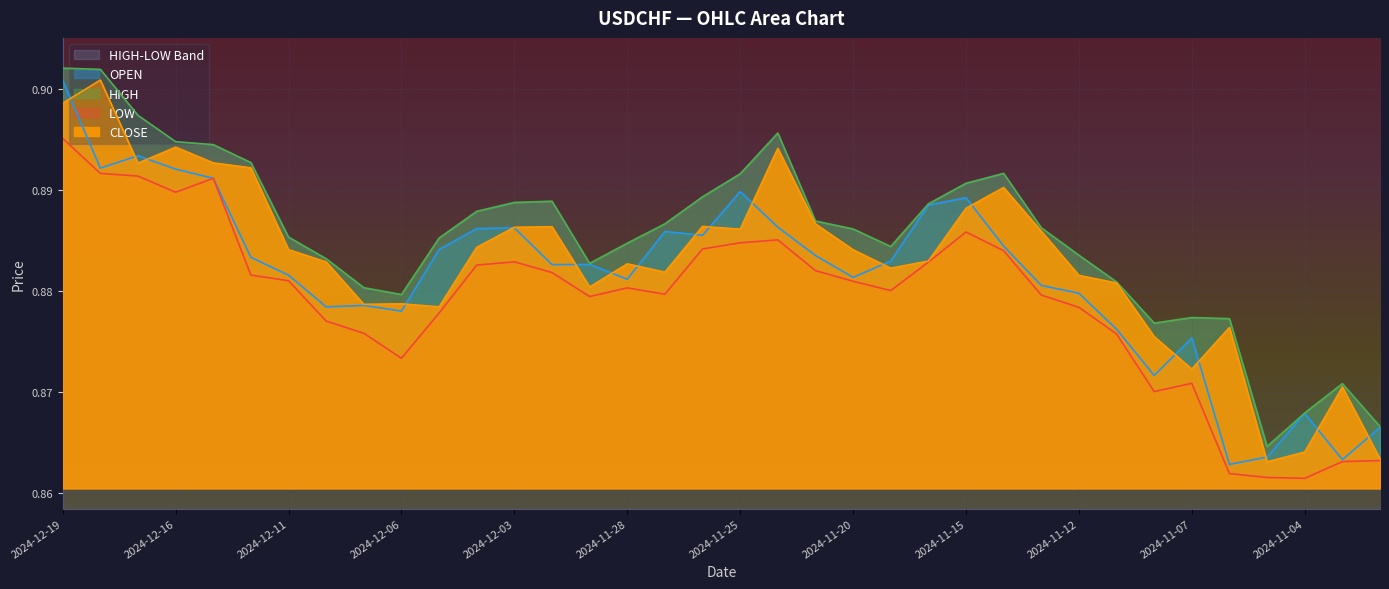

Where do CLOSE and OPEN first cross each other?

2024-12-19 and 2024-12-18